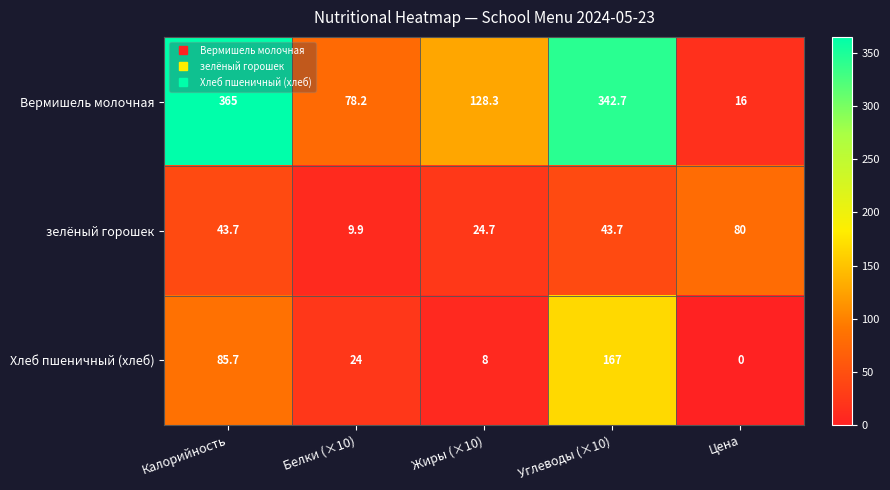

The value of Хлеб пшеничный (хлеб) at Калорийность is 85.7. True or false?

True